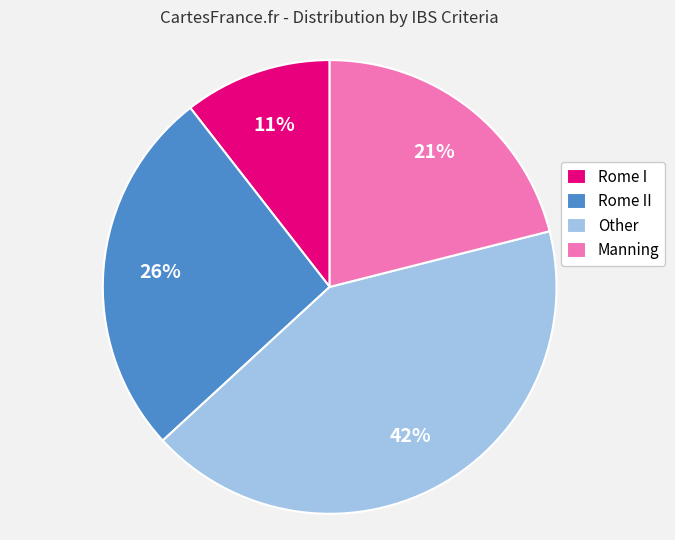

Rank the categories by value from lowest to highest.

Rome I, Manning, Rome II, Other